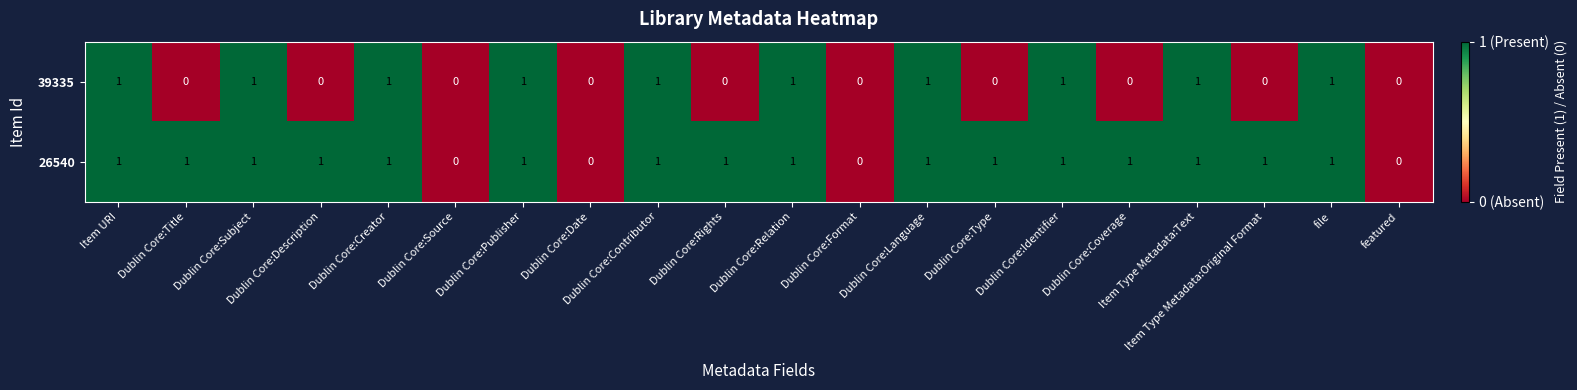

What is the sum of all 39335 values?

10